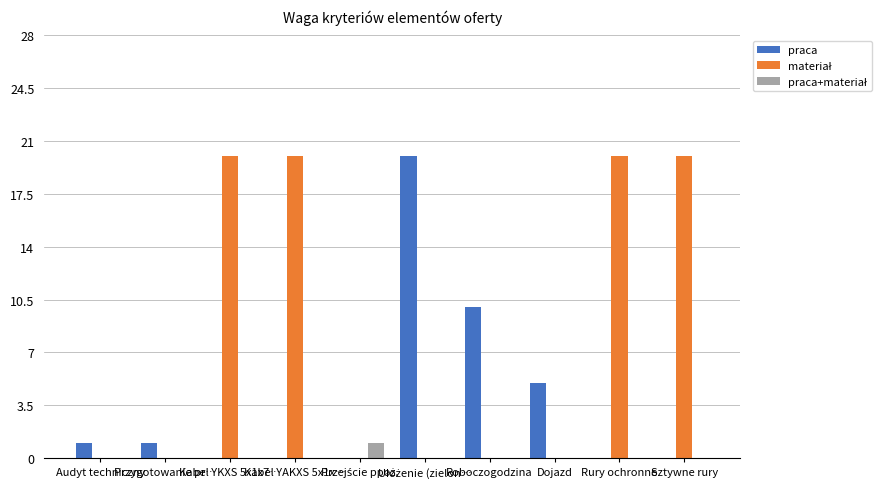

What is the highest value of the praca series?

20